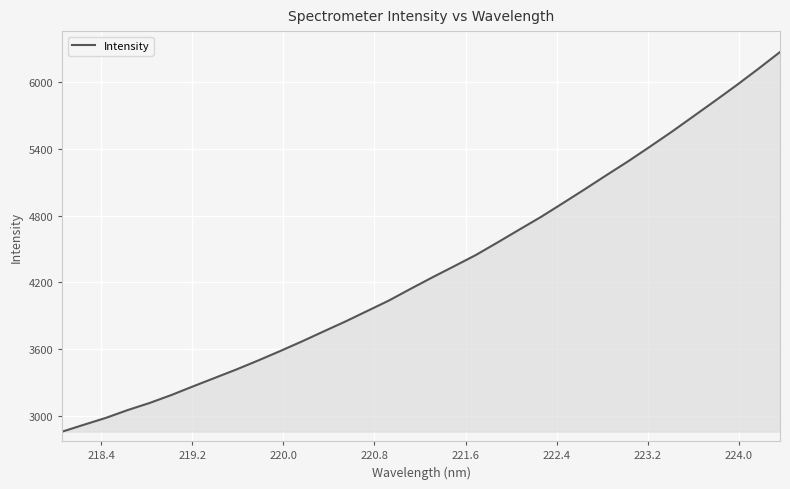

What is the difference between the maximum and minimum values?

3412.4